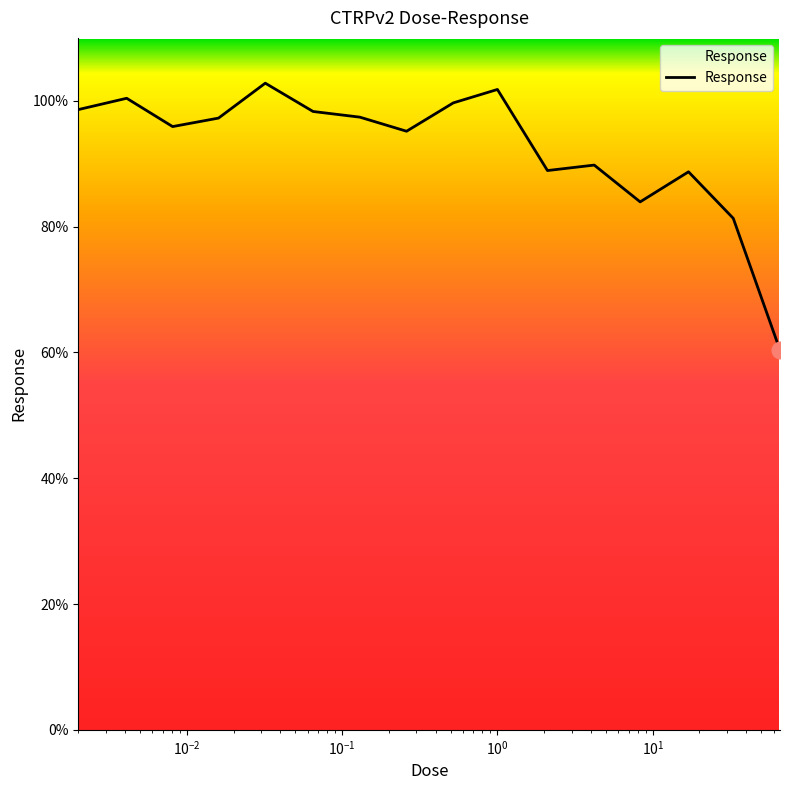

What is the difference between the maximum and minimum values?

42.4